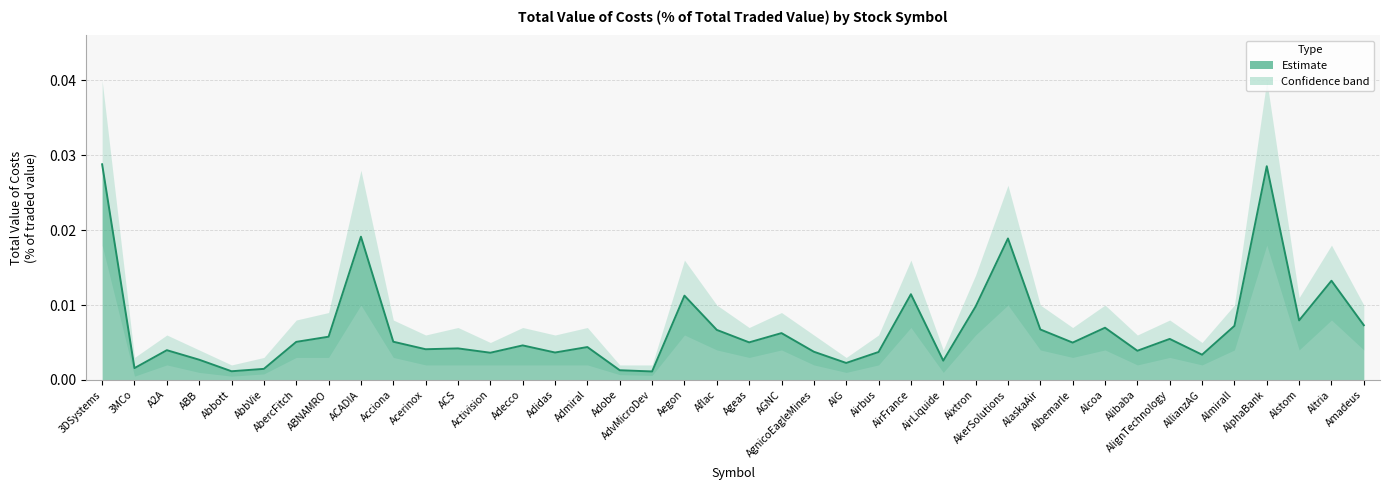

How many lines are shown in the chart?

1